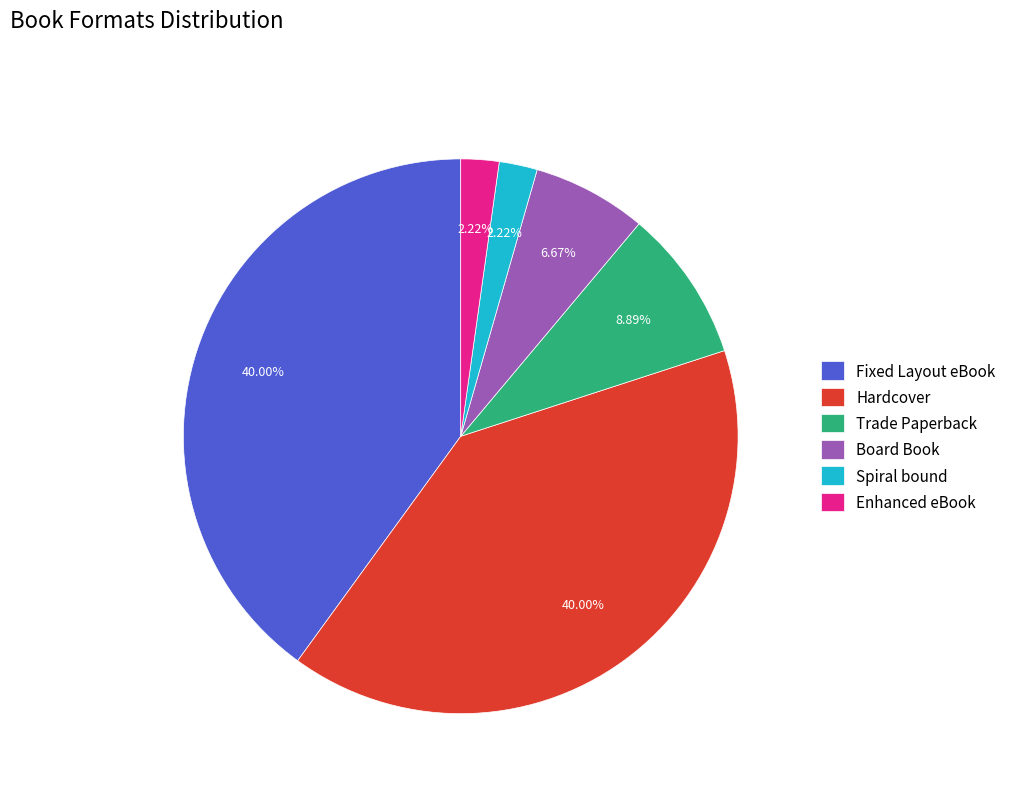

To the nearest percent, what portion does Spiral bound represent?

2%